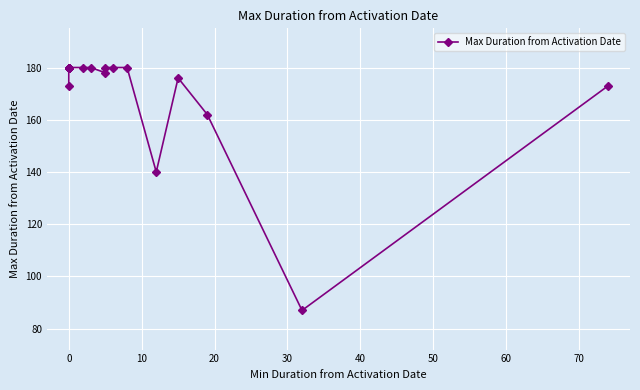

True or false: the data shows 310 at 0.

False